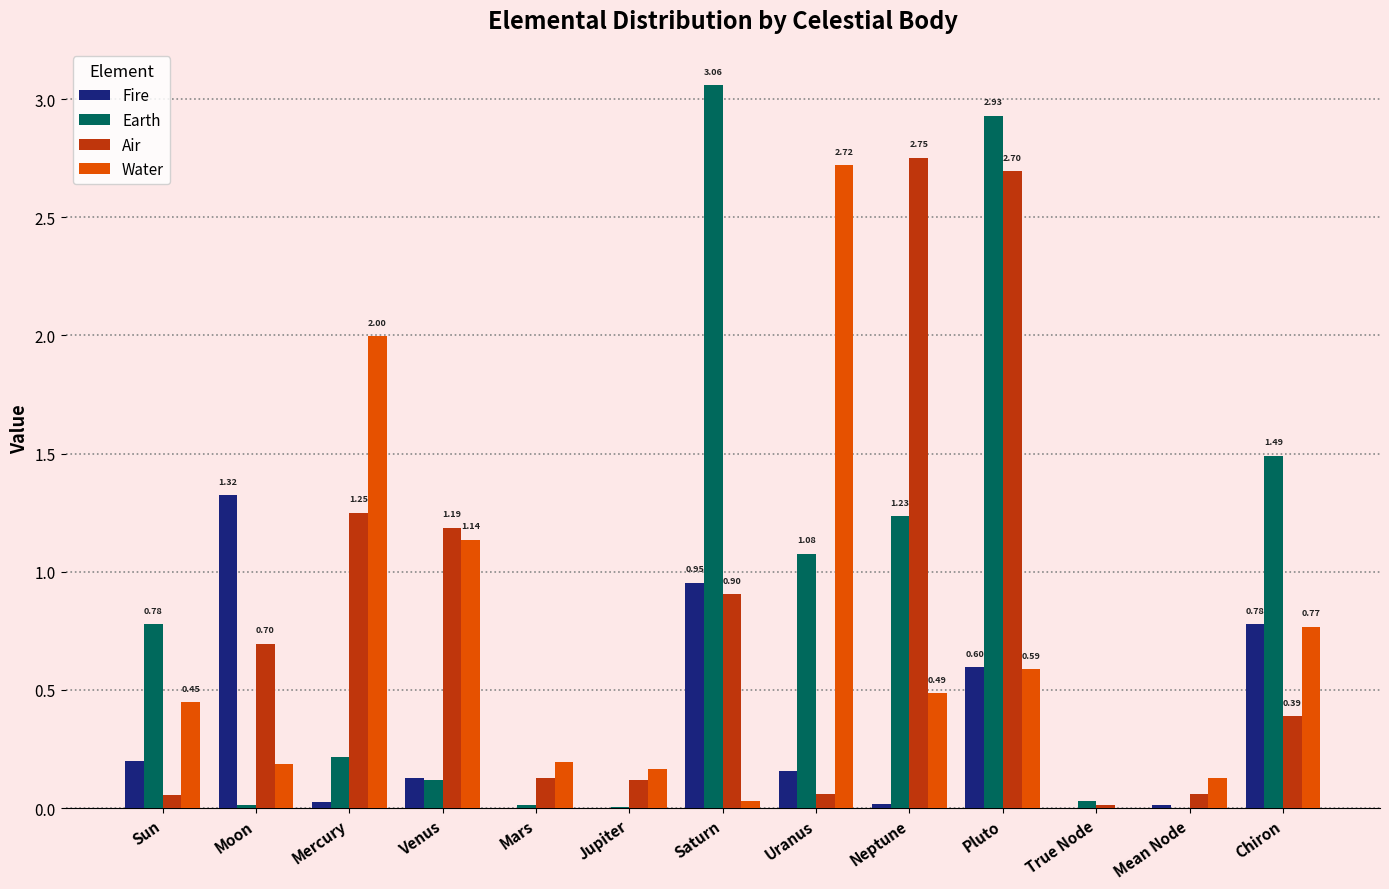

At which category is the sum across all series the highest?

Pluto